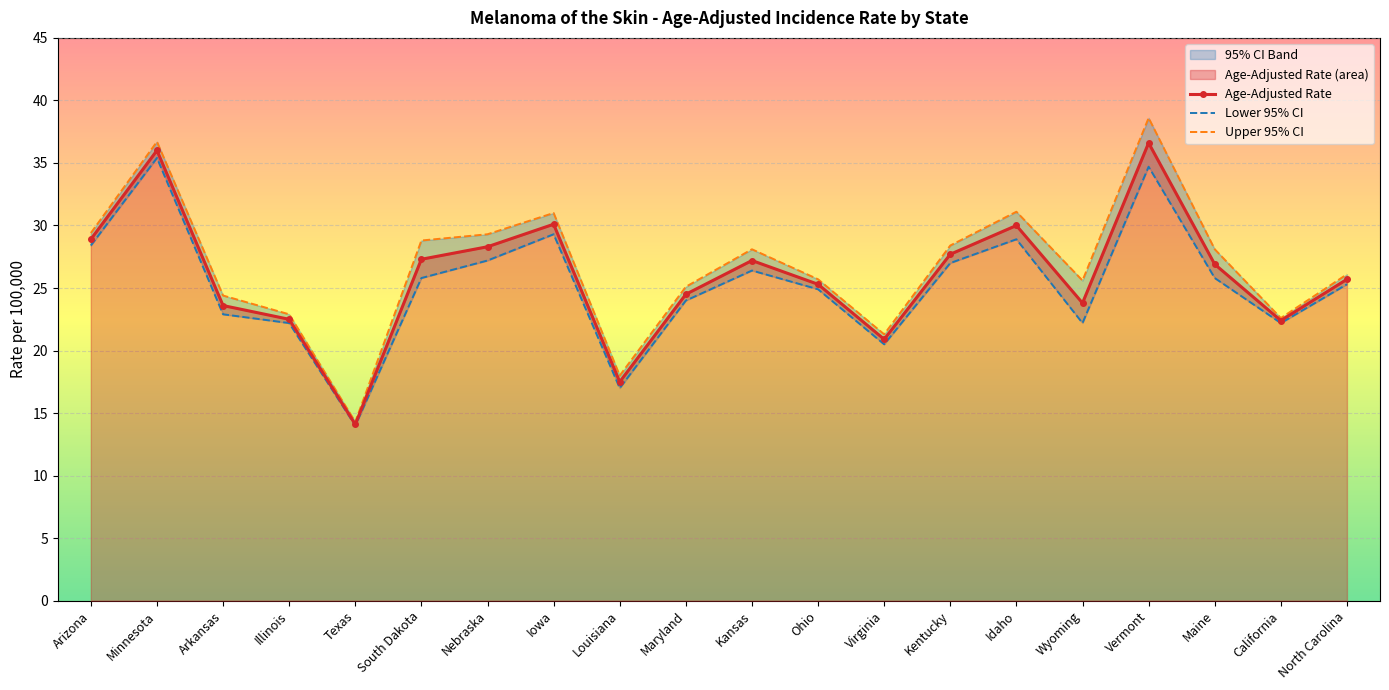

What position from the left is Nebraska?

7